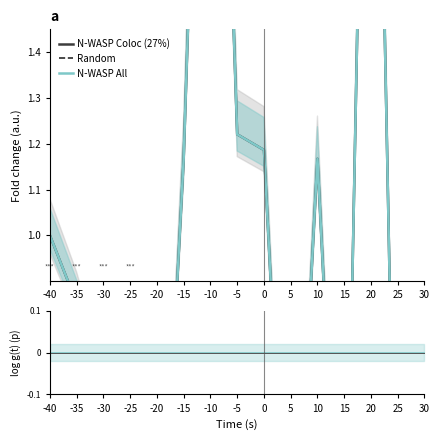

Where is the first local minimum for N-WASP All?

-20